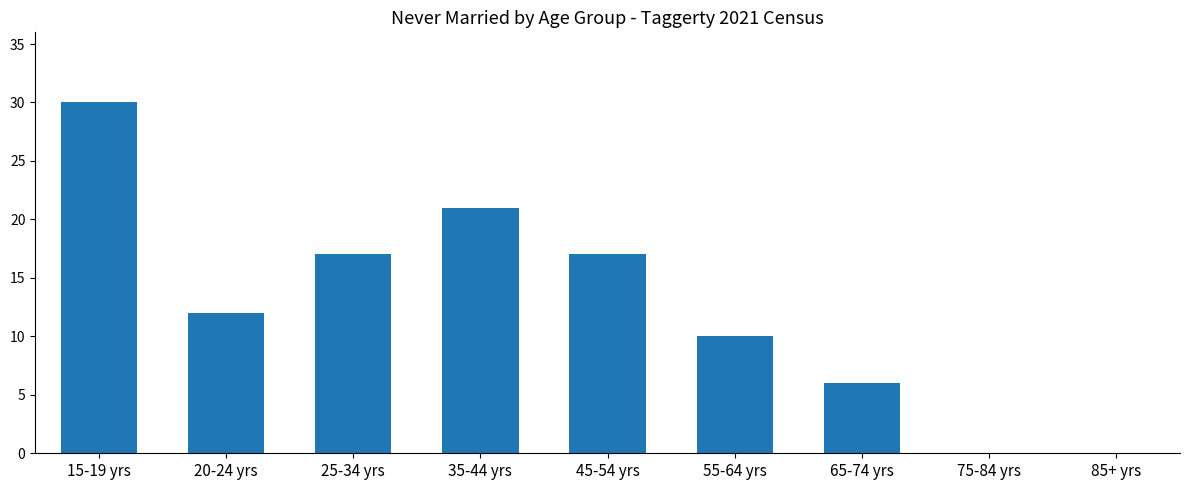

What is the greatest value displayed?

30